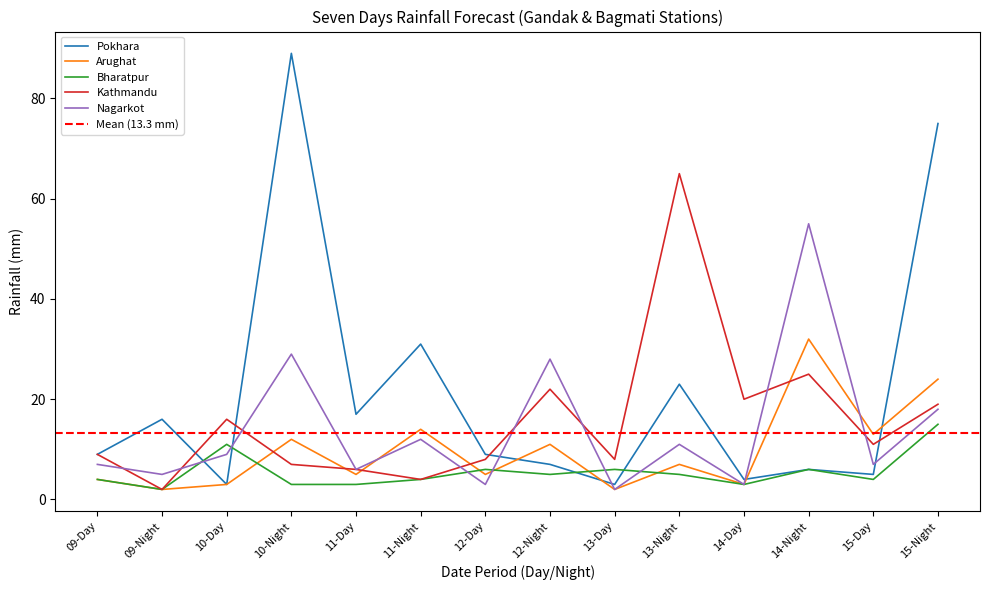

Reading right to left, transcribe all the data shown in this chart.

Pokhara: 75	5	6	4	23	3	7	9	31	17	89	3	16	9
Arughat: 24	13	32	3	7	2	11	5	14	5	12	3	2	4
Bharatpur: 15	4	6	3	5	6	5	6	4	3	3	11	2	4
Kathmandu: 19	11	25	20	65	8	22	8	4	6	7	16	2	9
Nagarkot: 18	7	55	3	11	2	28	3	12	6	29	9	5	7